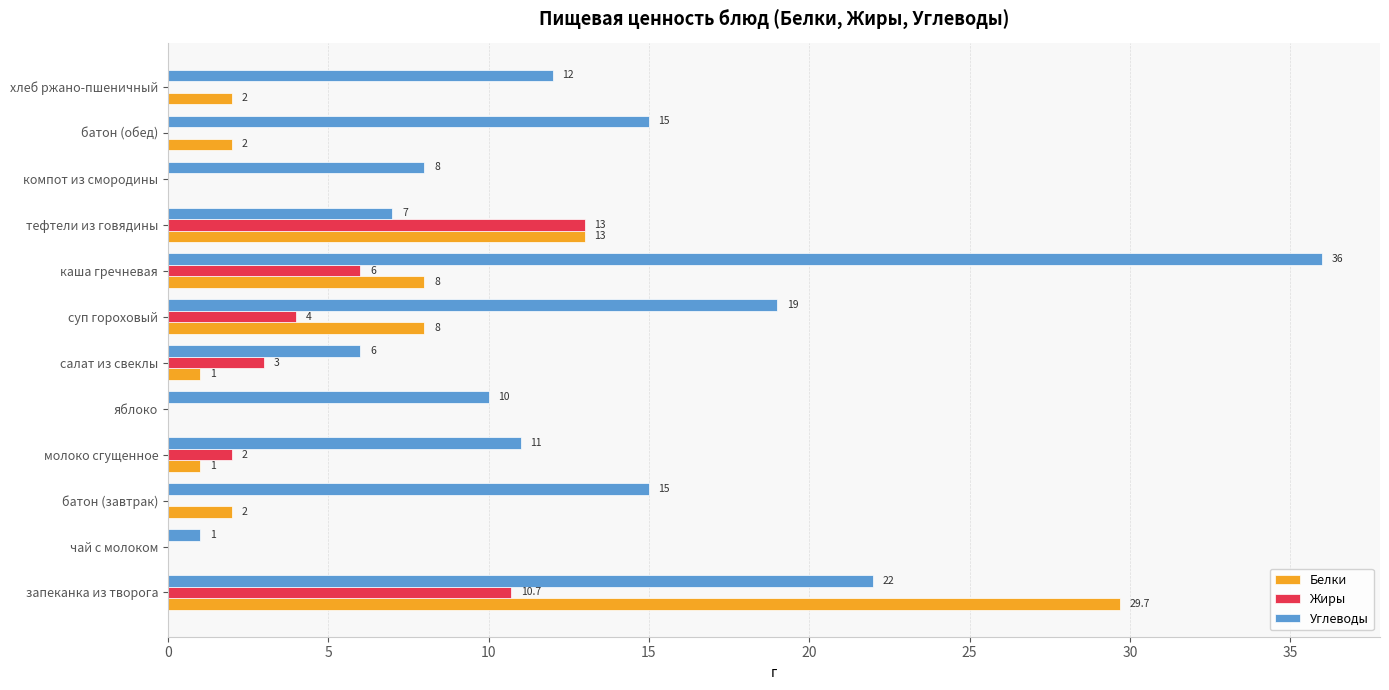

Which series changed the most between каша гречневая and батон (обед)?

Углеводы